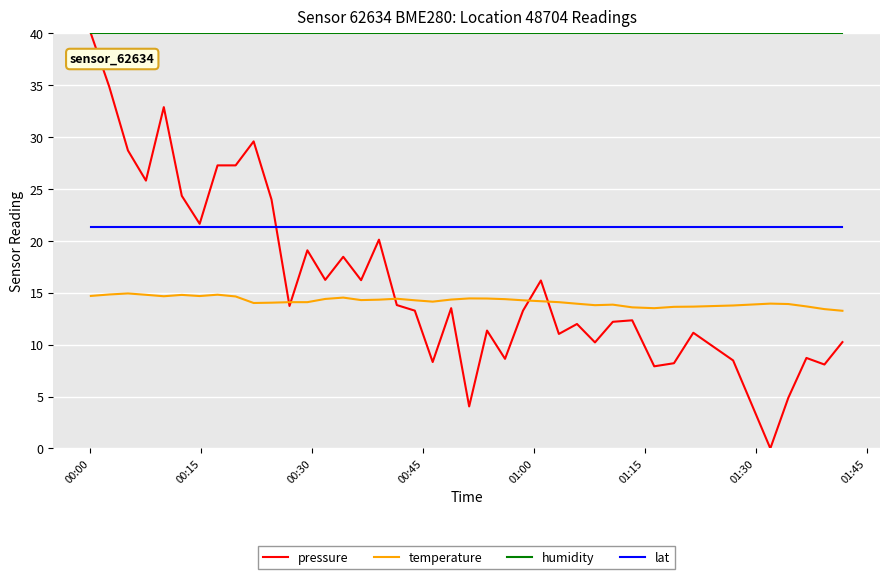

True or false: lat and temperature intersect in this chart.

False